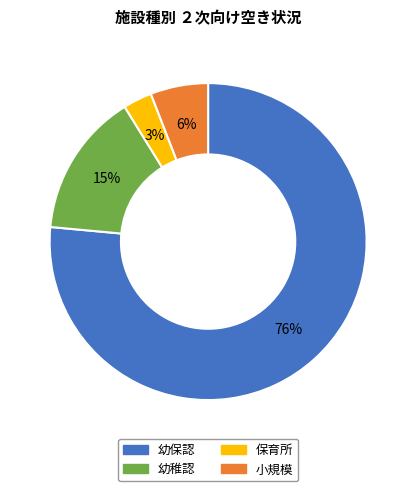

Do 保育所 and 幼稚認 together represent more than half of the pie?

No